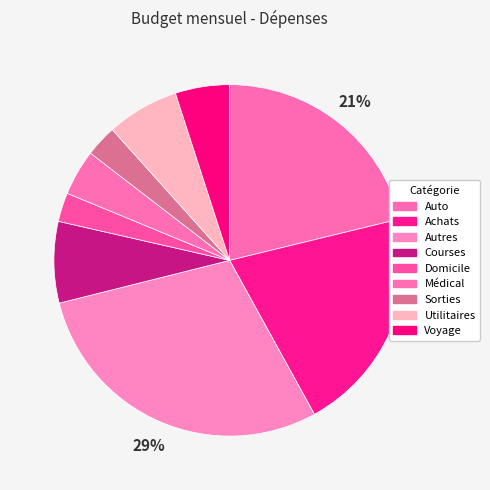

How many segments does this pie chart have?

9